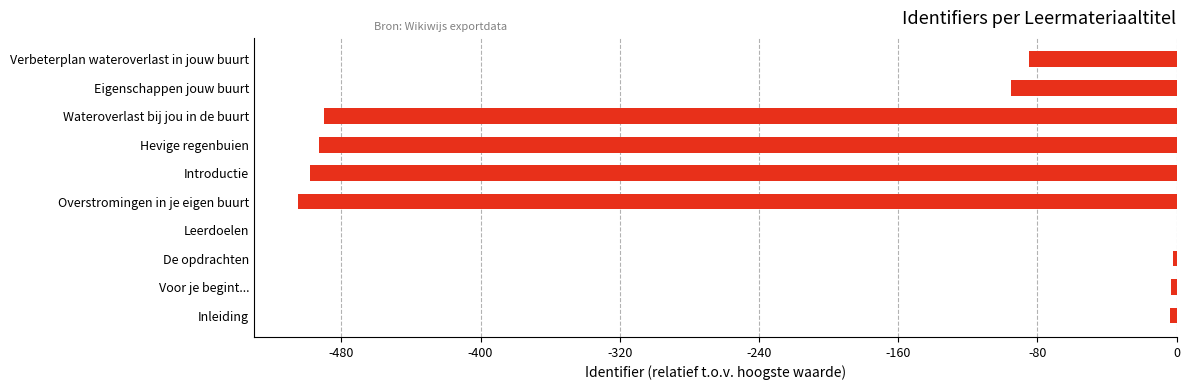

What is the sum of all values?

-2175